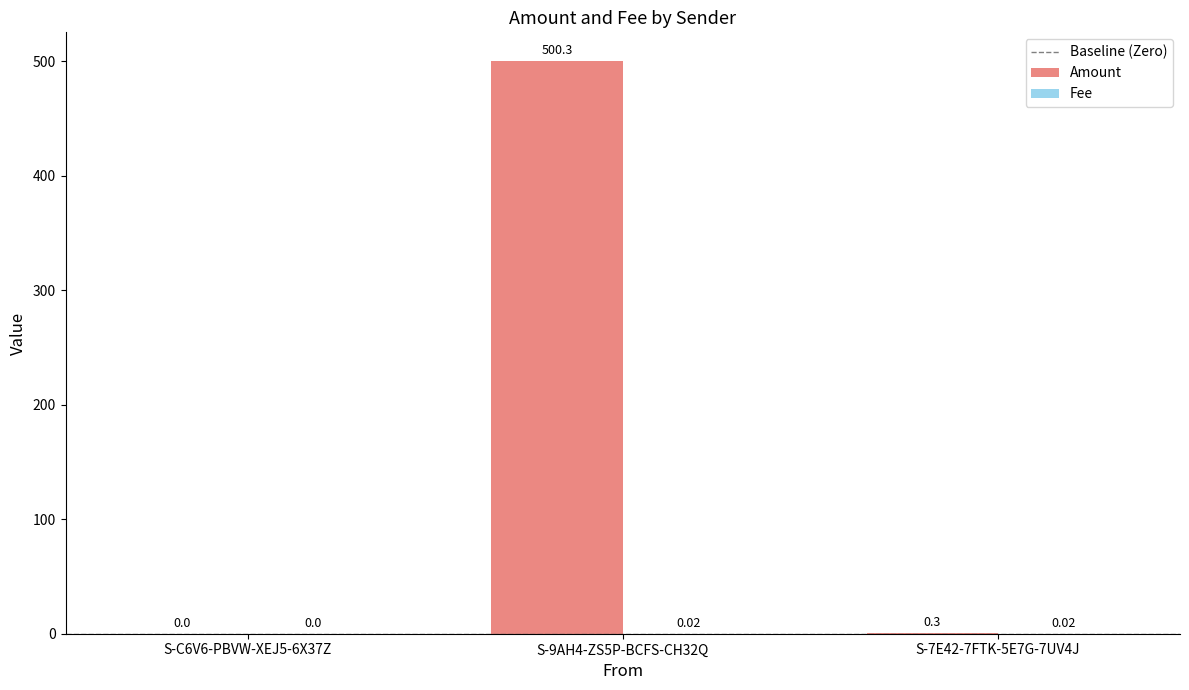

Which series has the largest total across all categories?

Amount